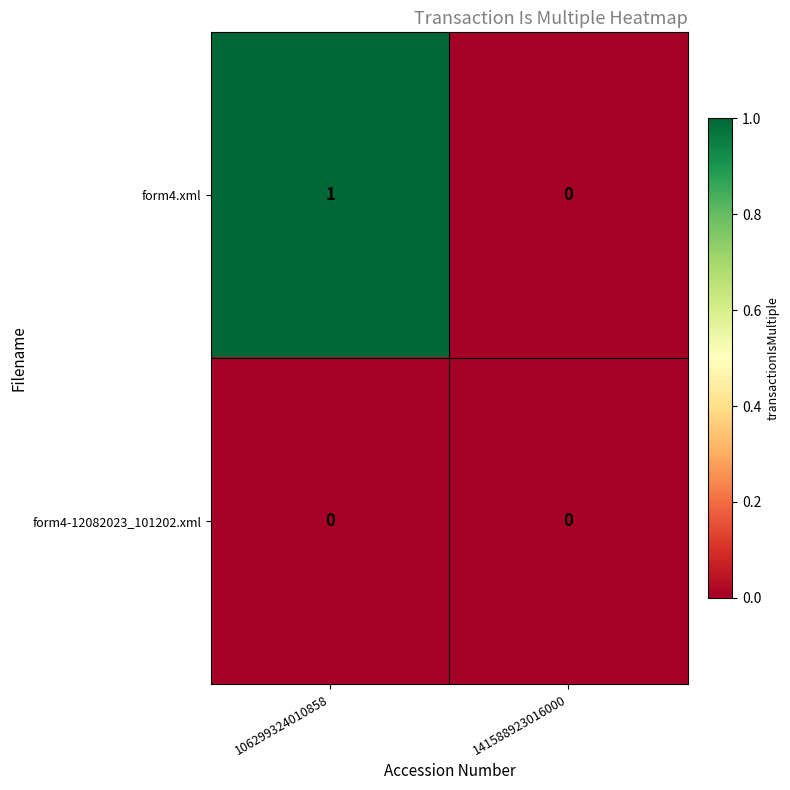

Which series has the largest total across all categories?

form4.xml